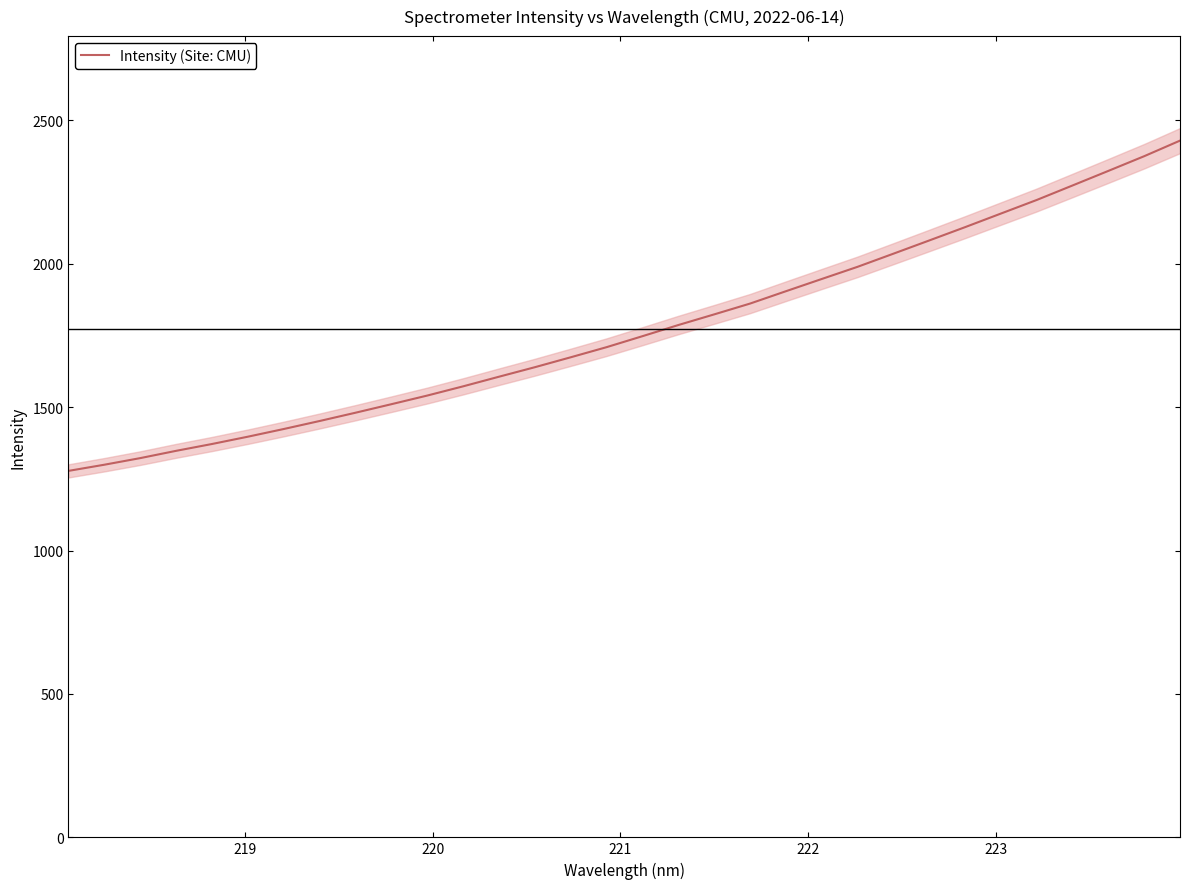

True or false: the data has more than 1 interior local peaks.

False